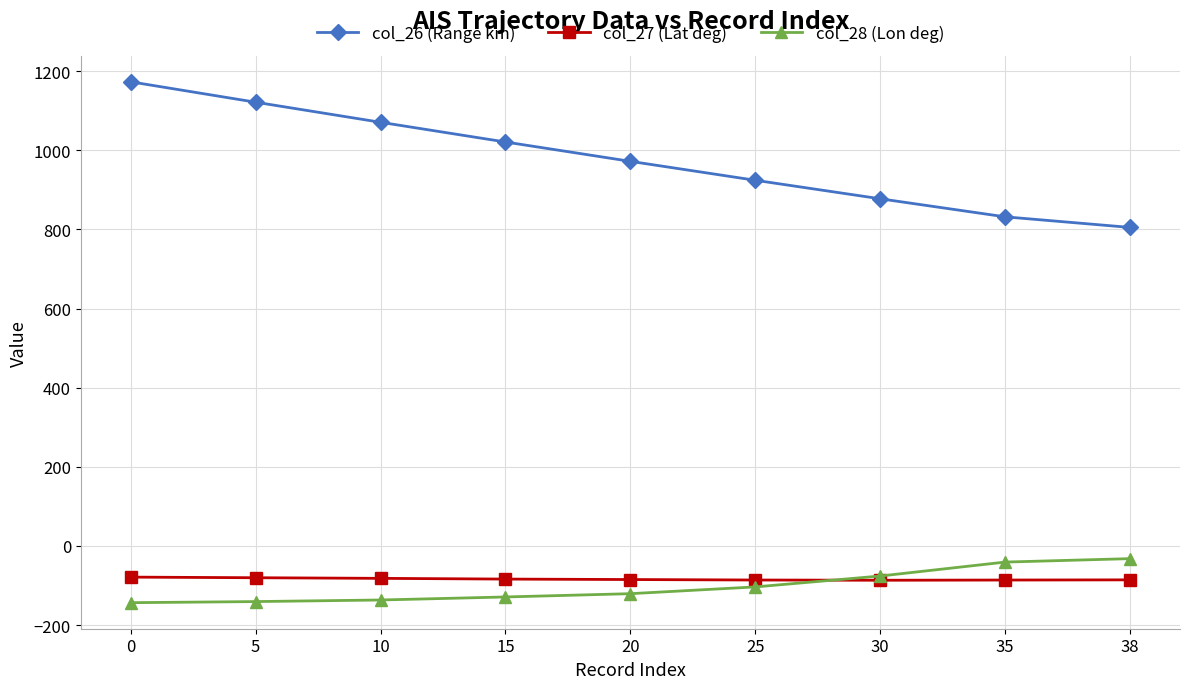

What is the minimum value shown in the chart?

-143.3